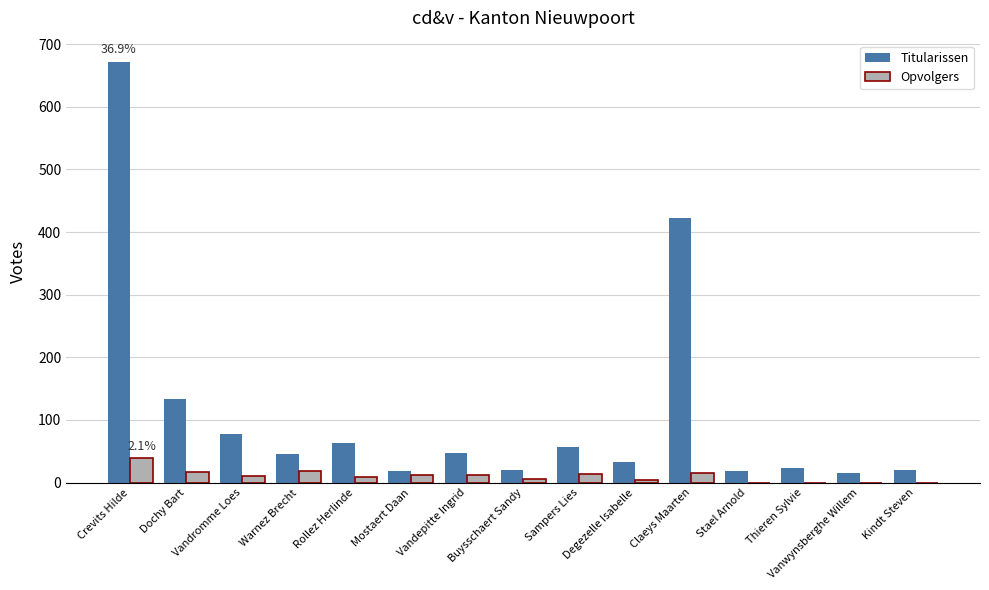

How many data points does each series have?

15